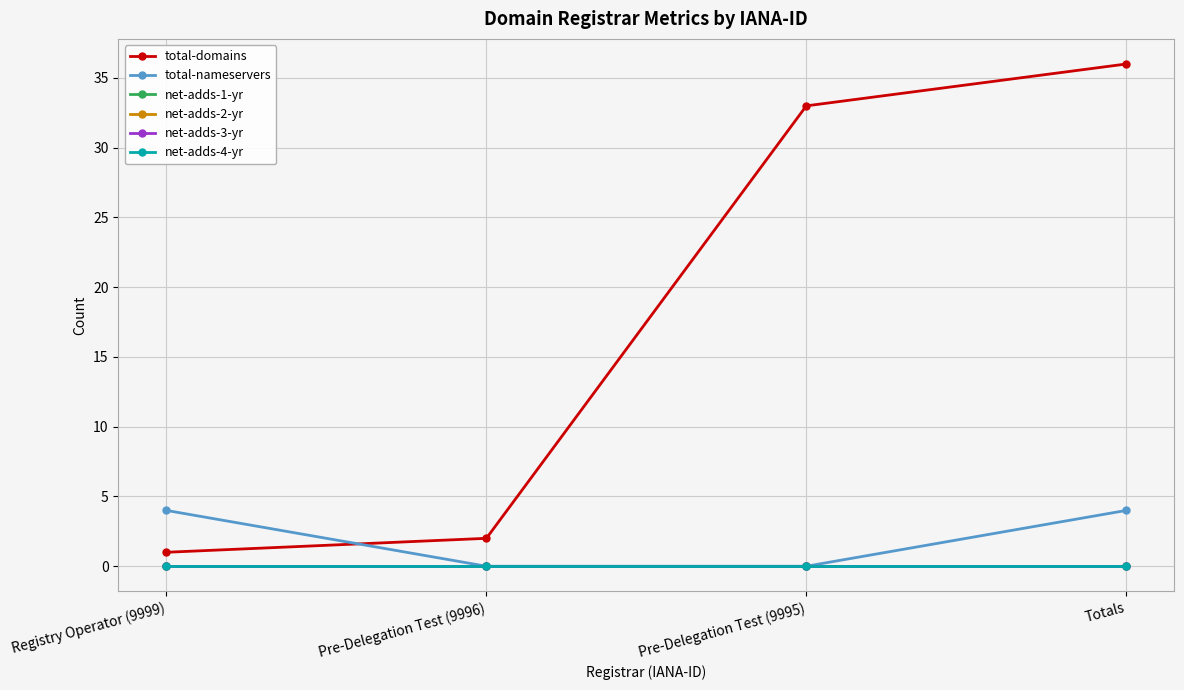

What are all the series names shown in the legend?

total-domains, total-nameservers, net-adds-1-yr, net-adds-2-yr, net-adds-3-yr, net-adds-4-yr